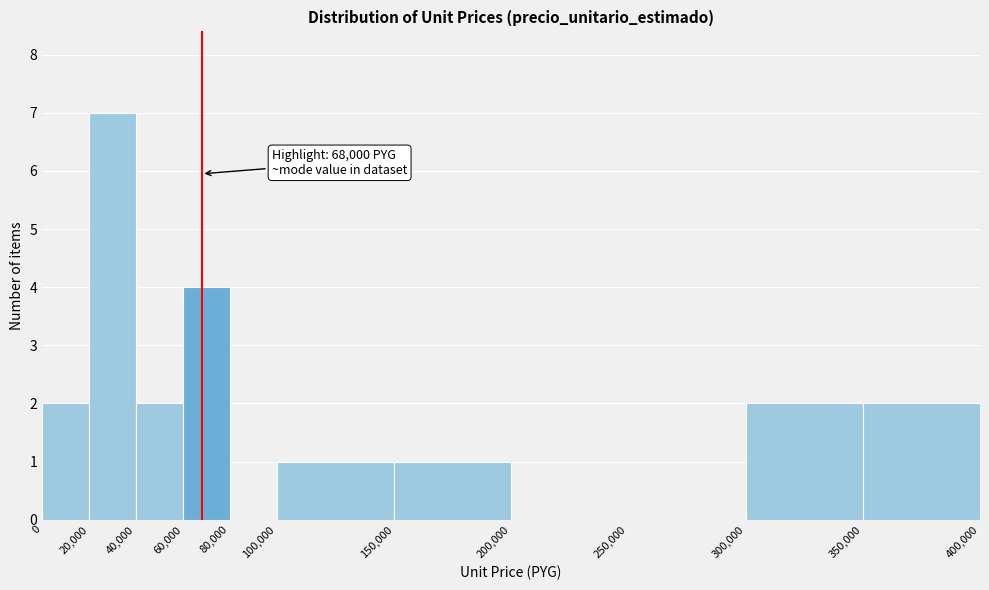

Over which range of the x-axis is the bar tallest?

20,000 to 40,000